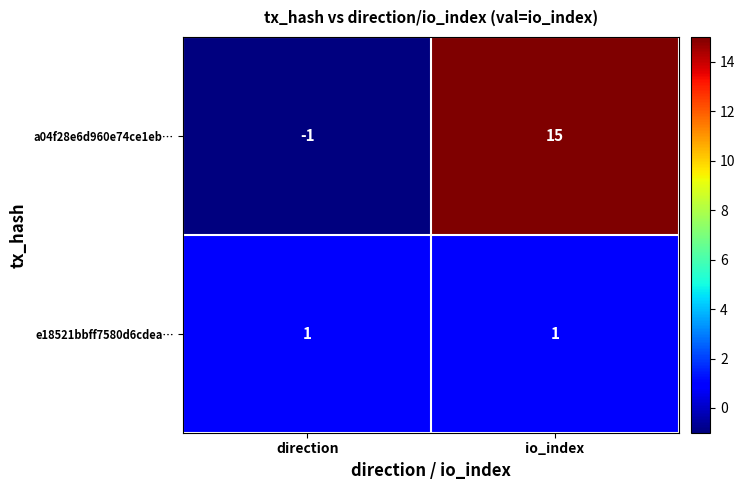

Reading left to right, extract all data points from this chart.

a04f28e6d960e74ce1eb…: direction=-1	io_index=15
e18521bbff7580d6cdea…: direction=1	io_index=1